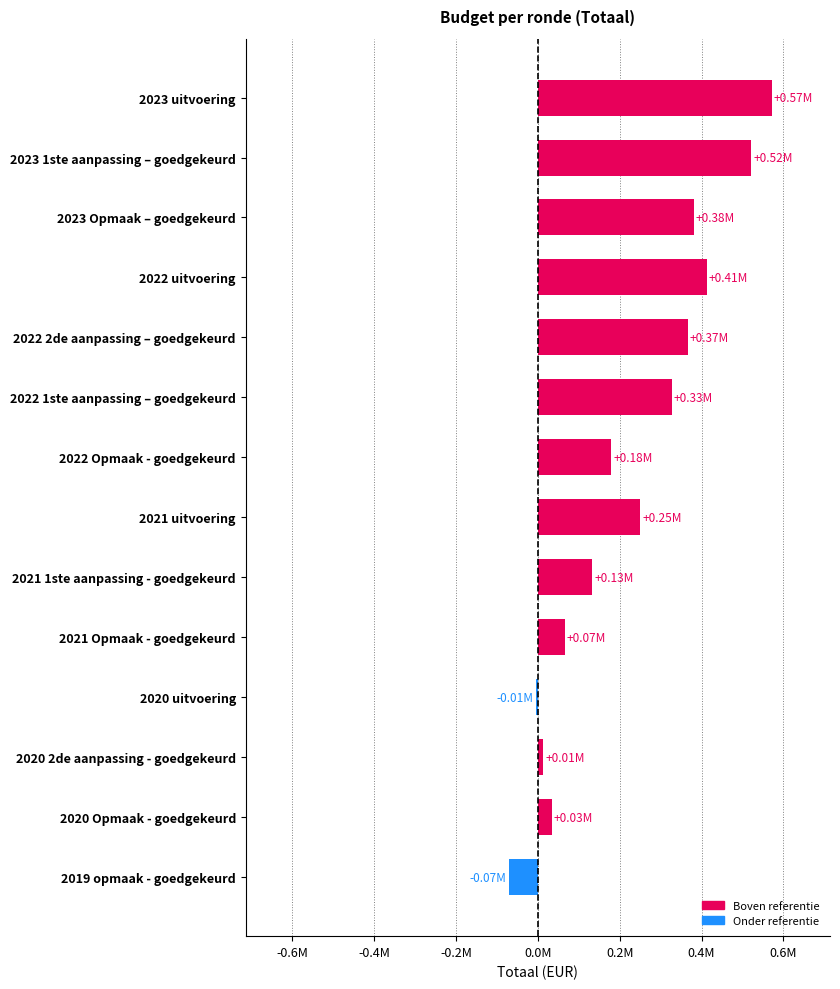

Does the chart contain any negative values?

Yes